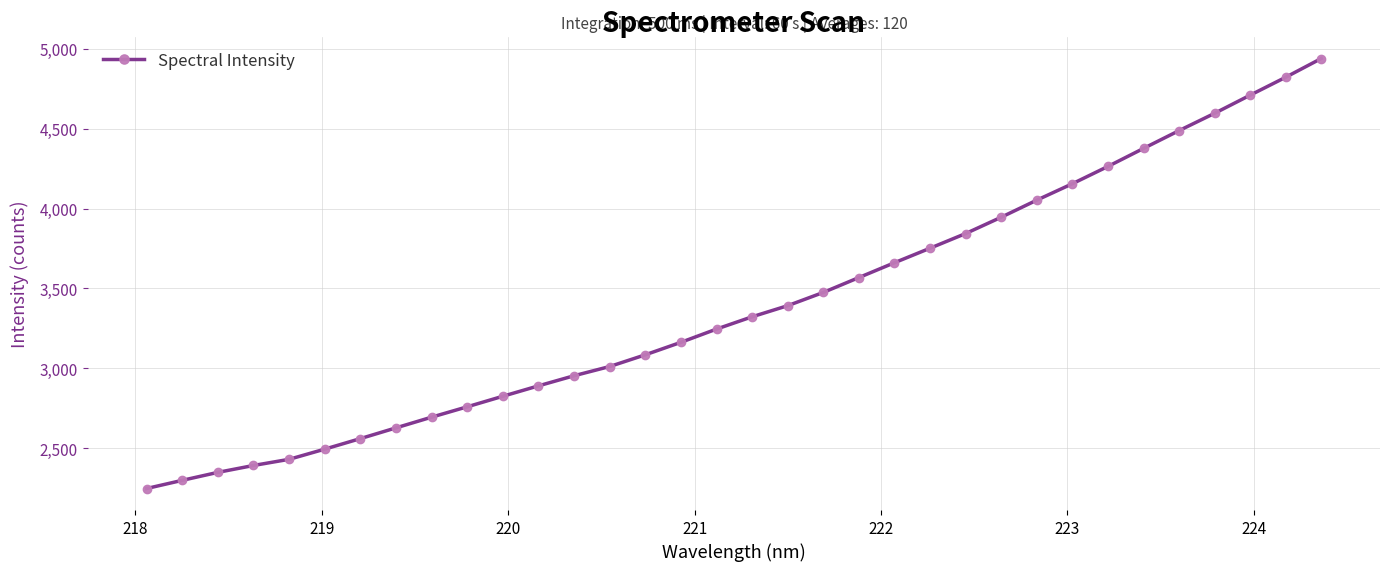

What is the minimum value shown in the chart?

2247.2